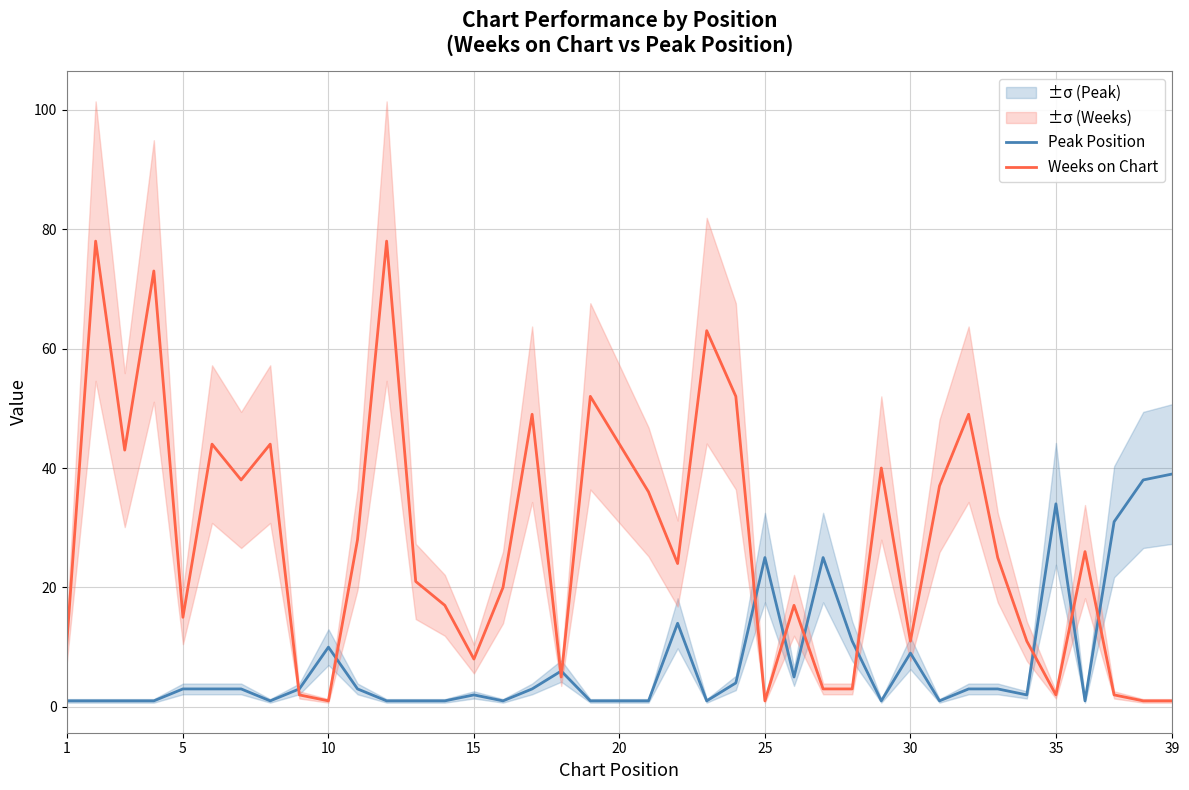

In Peak Position, how many points are lower than both neighbors (excluding endpoints)?

8